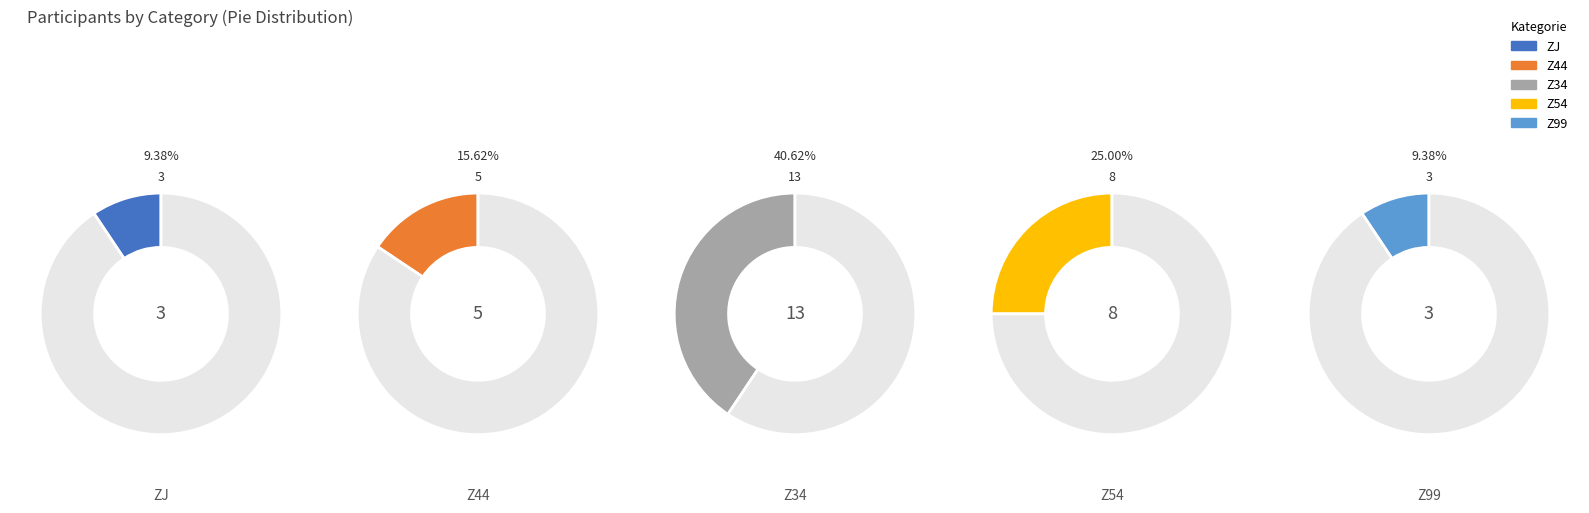

Does any single category account for the majority?

No